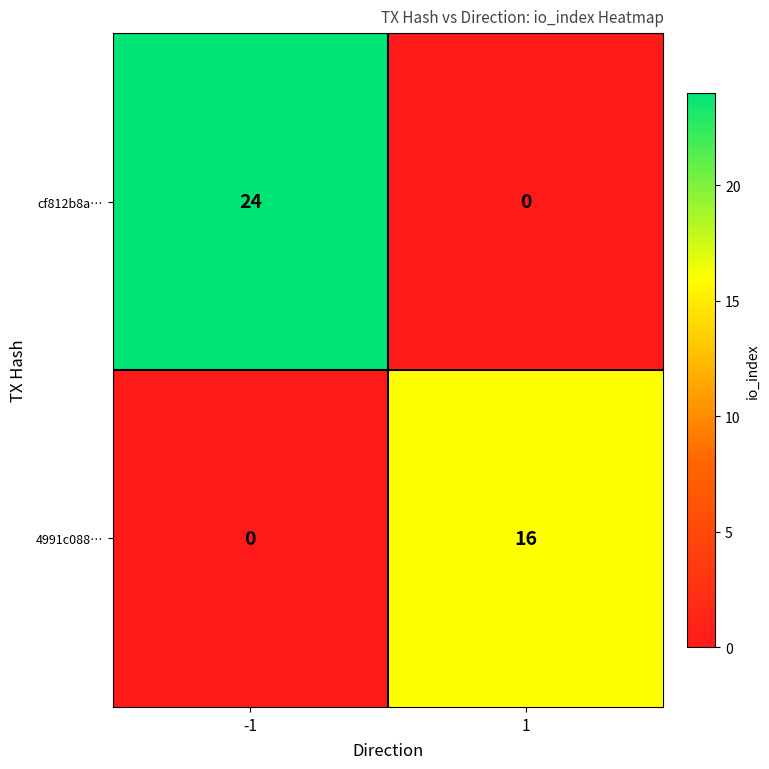

The 4991c088… series shows 7 at -1. True or false?

False